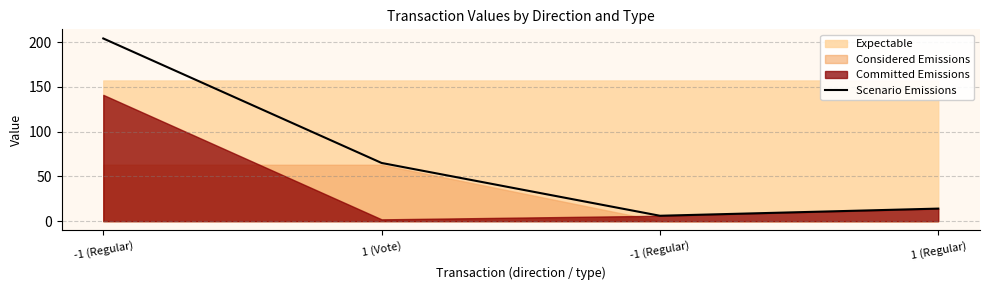

What is the sum of all values?

288.9